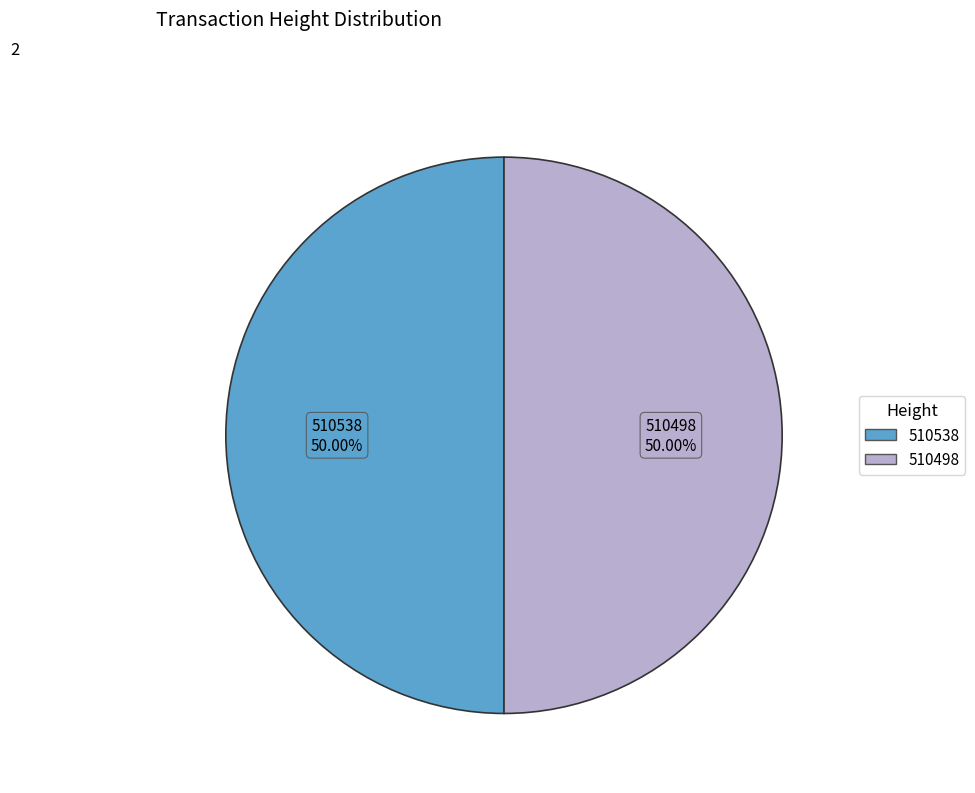

What is the ratio of the value at 510538 to the value at 510498?

1.0